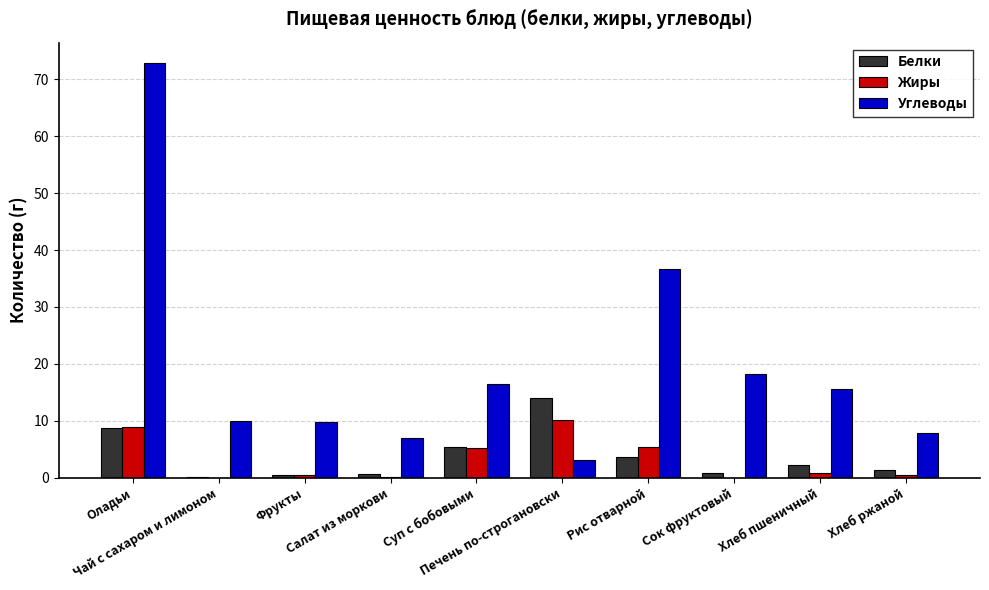

What is the highest value of the Жиры series?

10.2